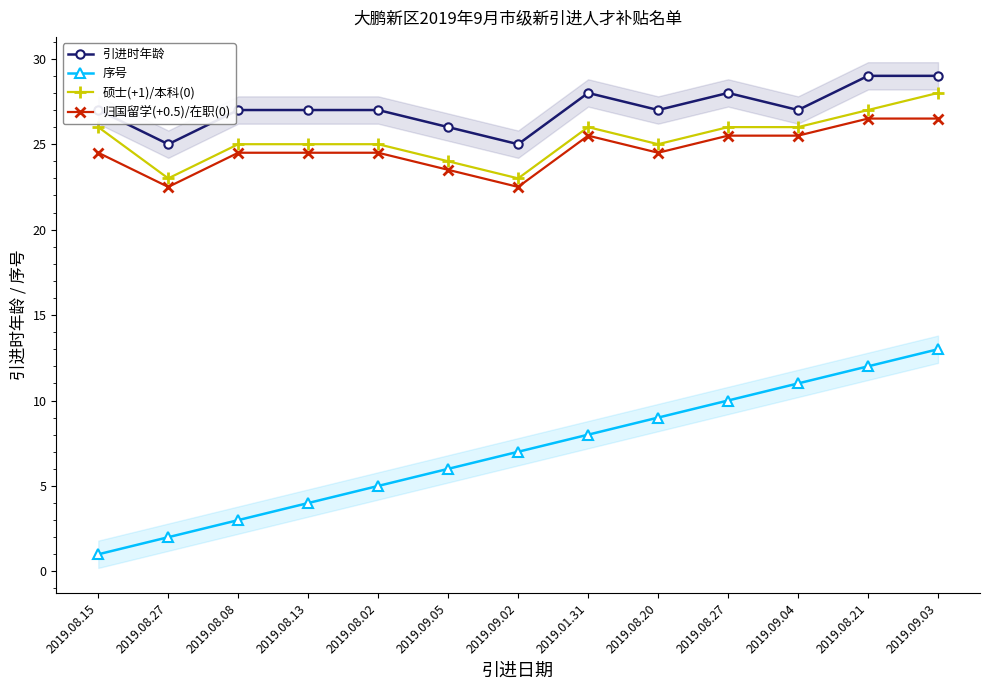

How many distinct data groups are displayed?

4